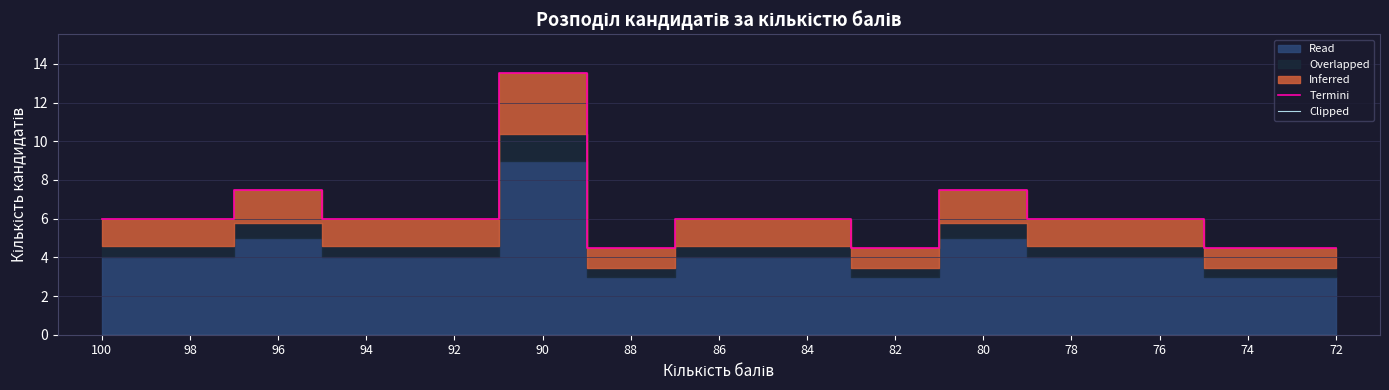

Rank the series by their maximum value, from lowest to highest.

Clipped, Termini